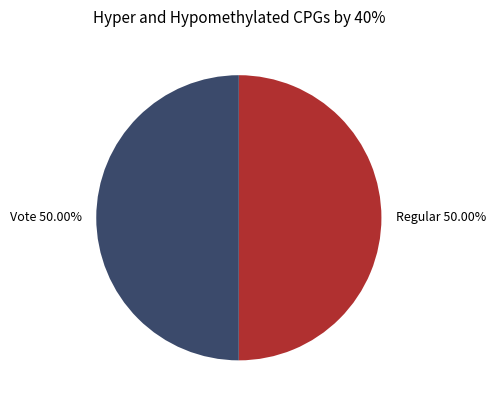

The Regular slice represents 50% of the pie. True or false?

True